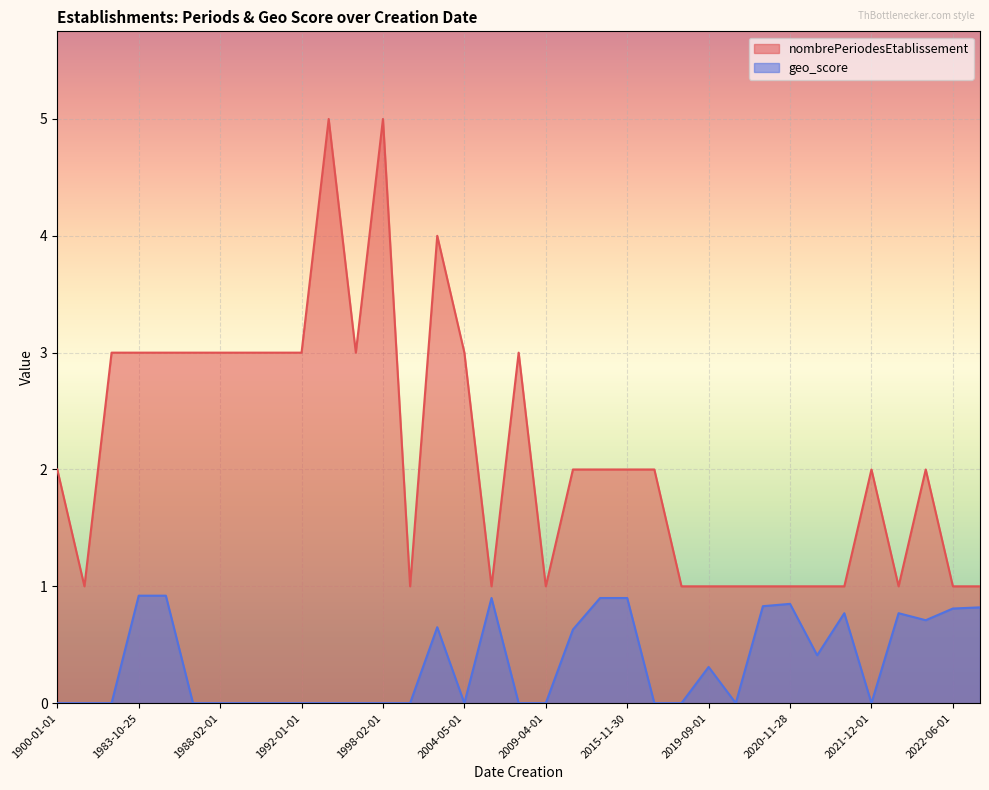

True or false: geo_score has a value of -0.3 at 1987-03-21.

False